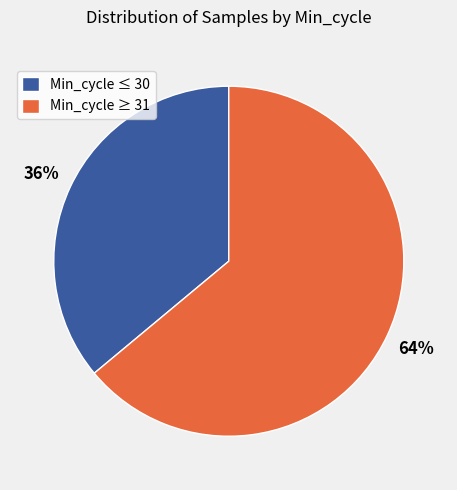

Is there a majority slice in this chart?

Yes